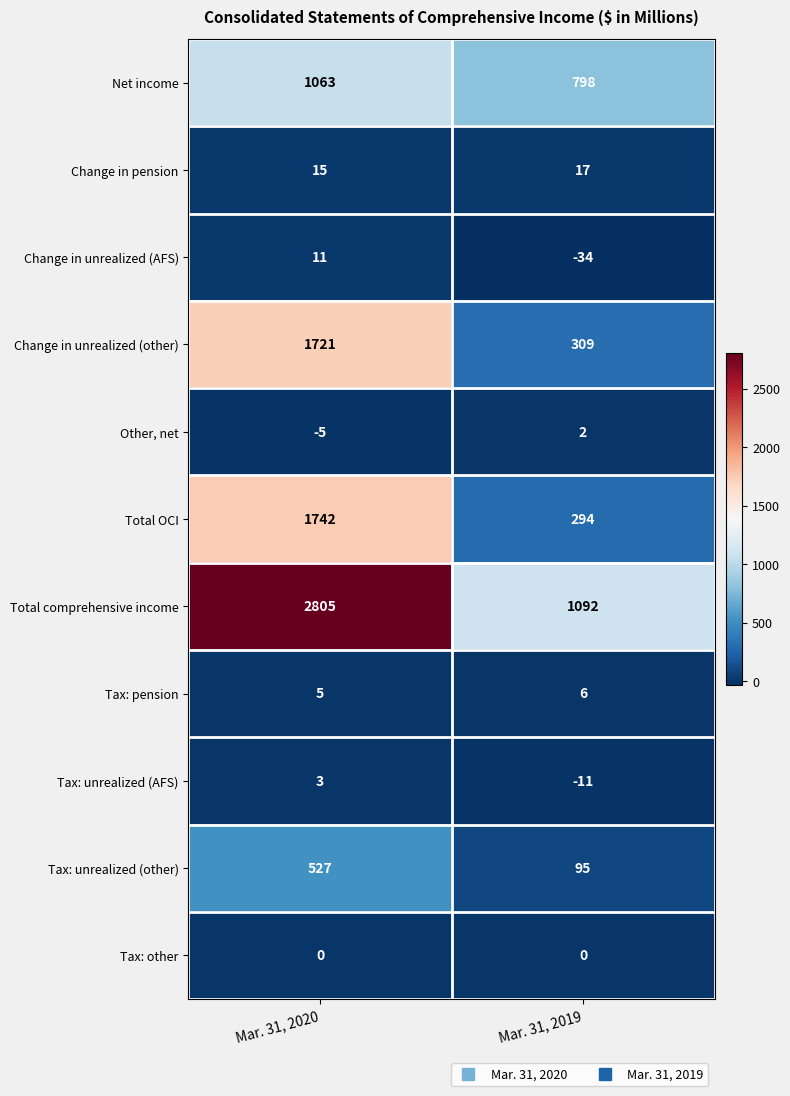

At how many categories does at least one series exceed 1734?

1